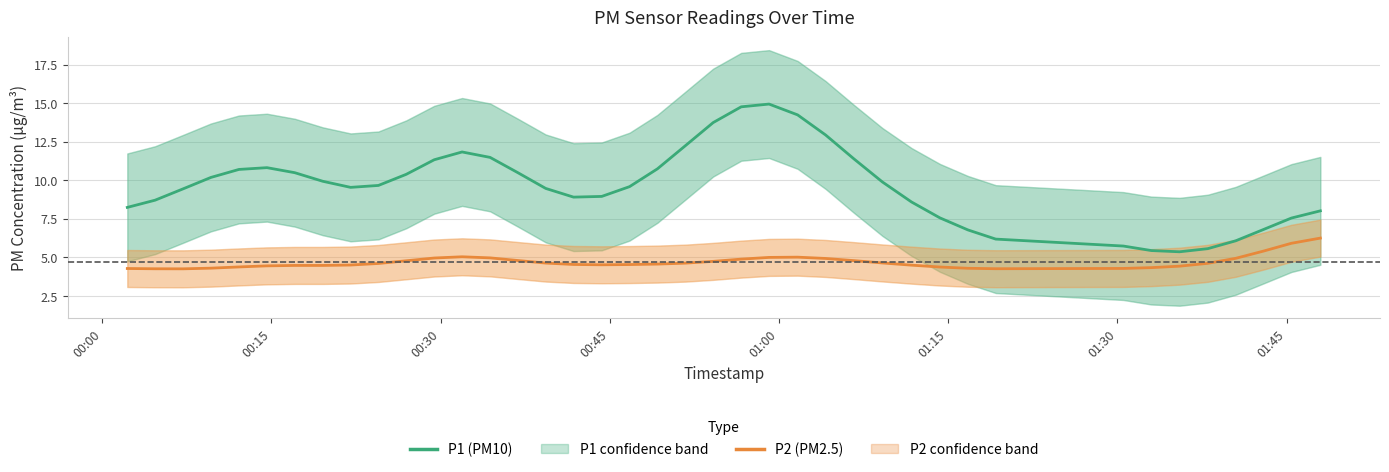

What are all the series names shown in the legend?

P1 (PM10), P2 (PM2.5)